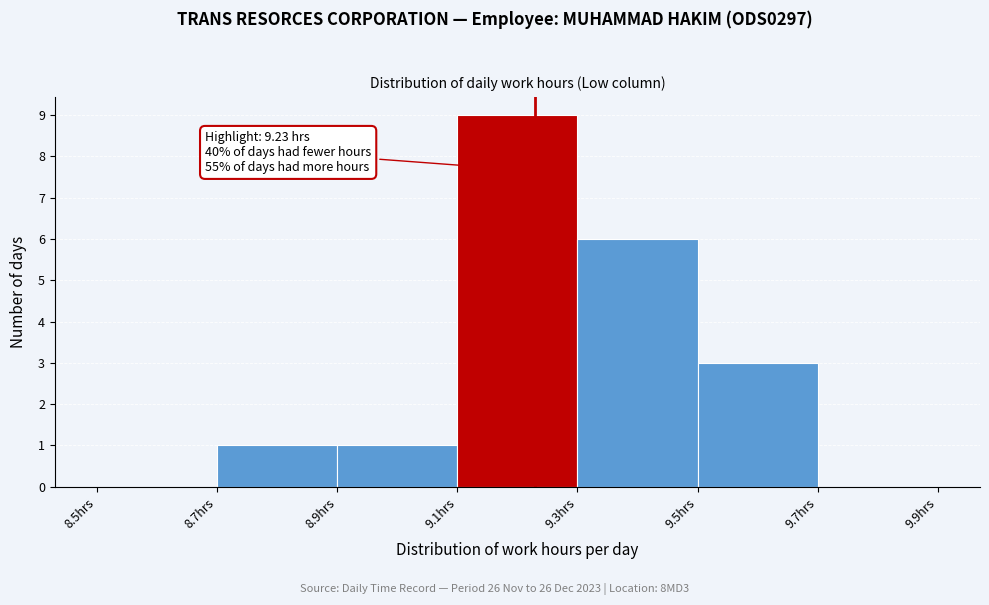

Over which range of the x-axis is the bar tallest?

9.1 to 9.3